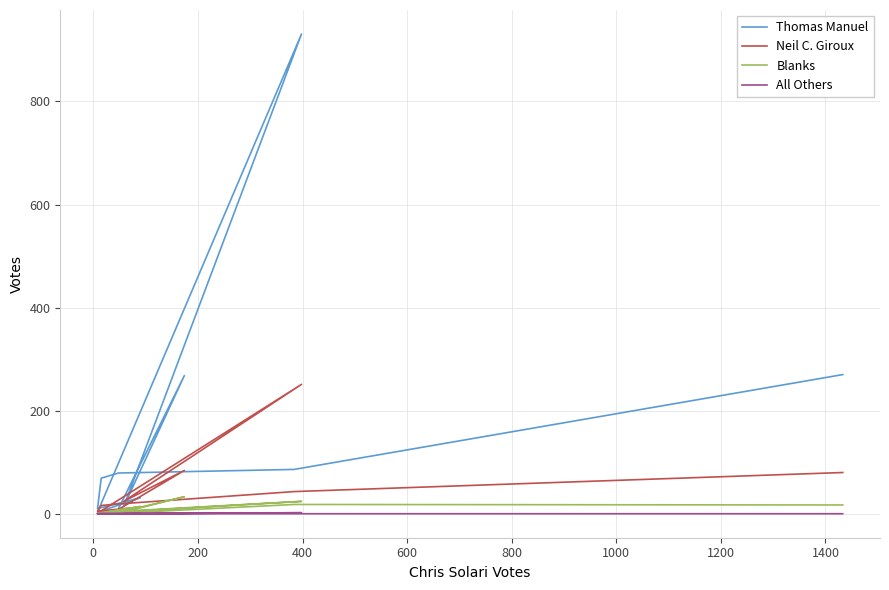

True or false: All Others and Neil C. Giroux intersect in this chart.

False